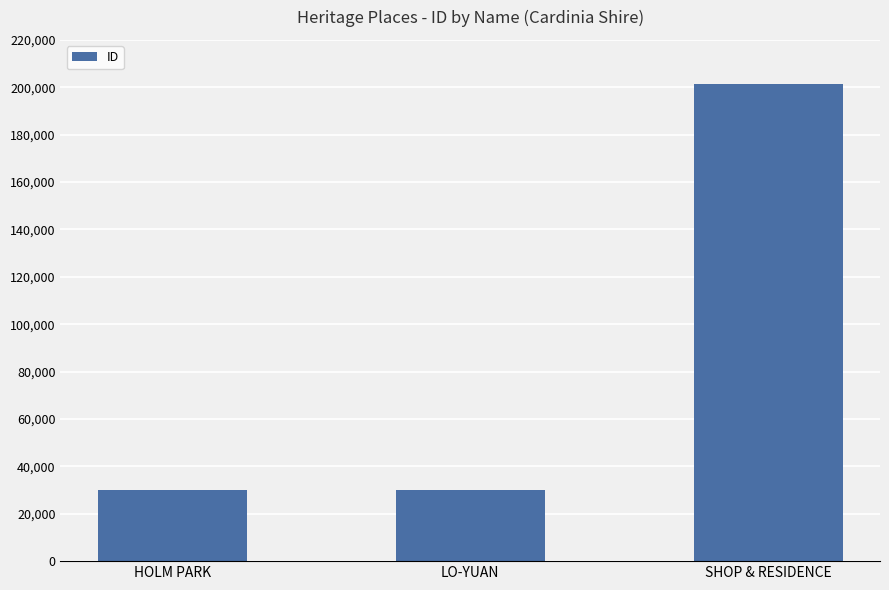

What is the greatest value displayed?

201538